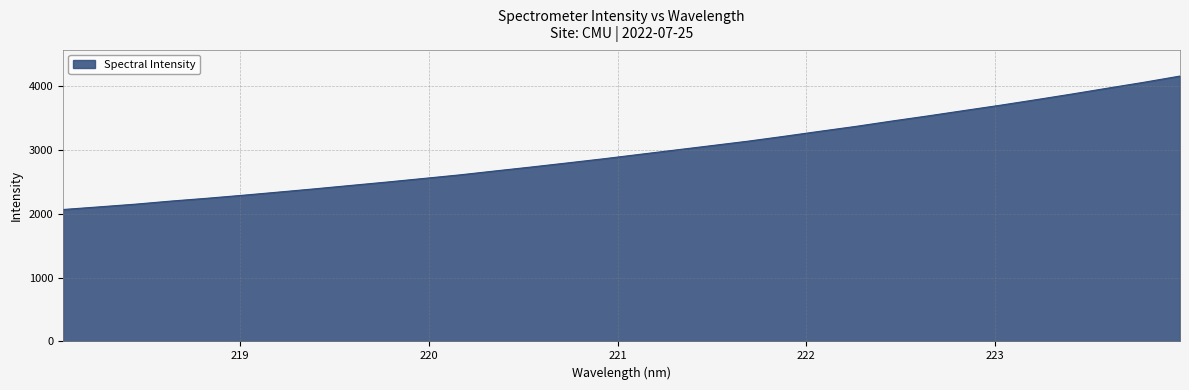

What is the sum of all values?

95144.6